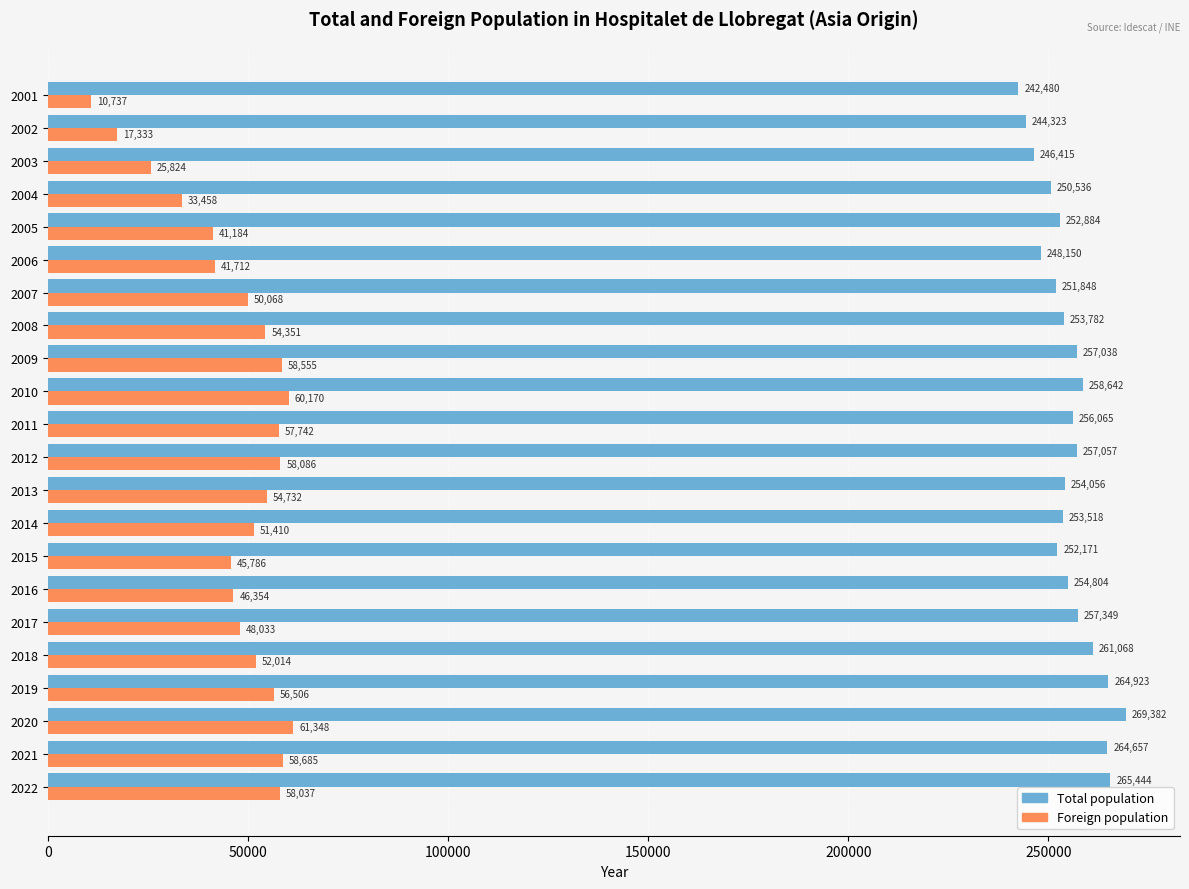

Which series has the widest spread of values?

Foreign population